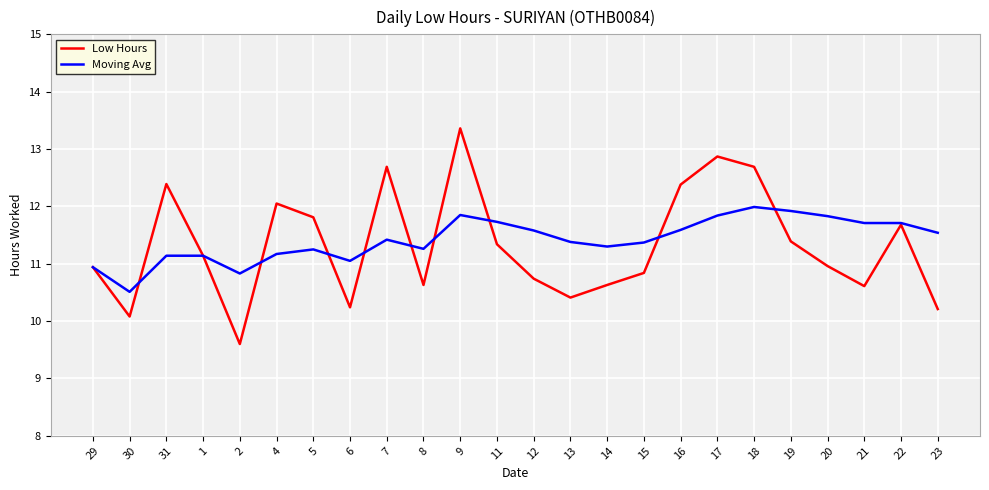

What is the lowest value of the Moving Avg series?

10.5